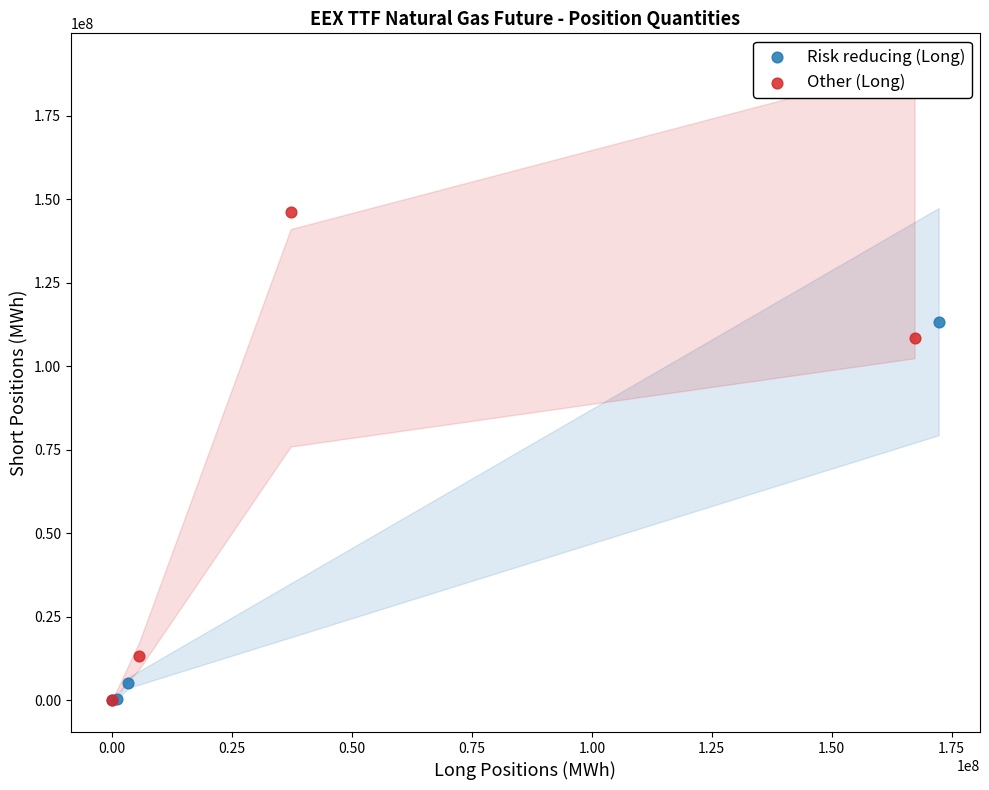

Which series has the largest Y range (max minus min)?

Other (Long)